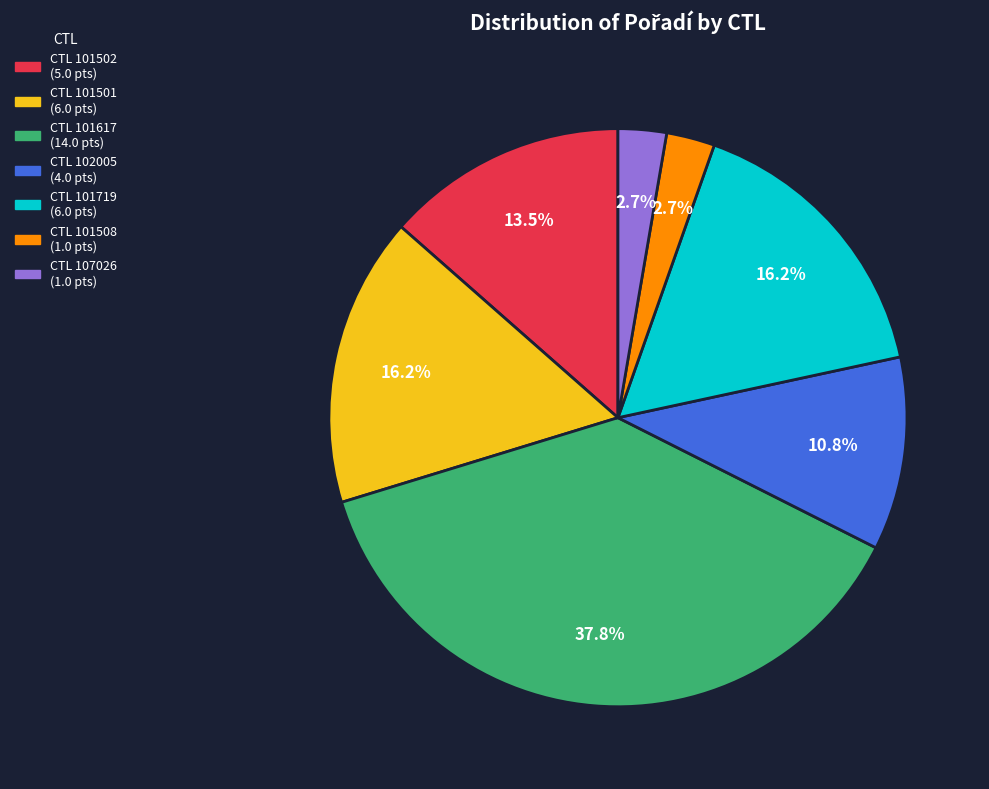

Is there any slice that represents more than half of the pie?

No